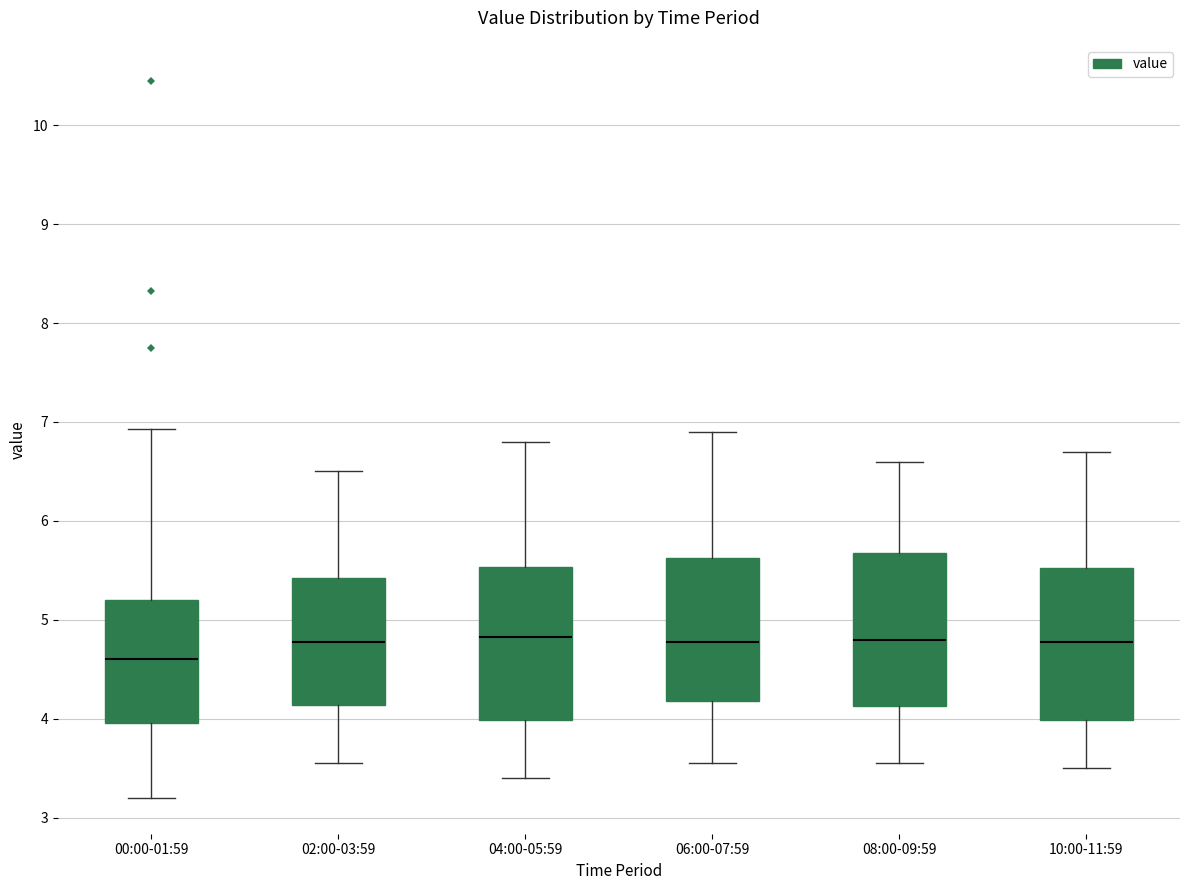

Reading left to right, transcribe this box plot: for each box, give where its median line is, the range the box spans, and where its two whiskers end, as read against the y-axis. The values are not printed on the chart, so give them approximately, as read against the axis.

00:00-01:59: median 4.6, box 4.0 to 5.2, whiskers 3.2 to 6.9
02:00-03:59: median 4.8, box 4.1 to 5.4, whiskers 3.6 to 6.5
04:00-05:59: median 4.8, box 4.0 to 5.5, whiskers 3.4 to 6.8
06:00-07:59: median 4.8, box 4.2 to 5.6, whiskers 3.6 to 6.9
08:00-09:59: median 4.8, box 4.1 to 5.7, whiskers 3.6 to 6.6
10:00-11:59: median 4.8, box 4.0 to 5.5, whiskers 3.5 to 6.7